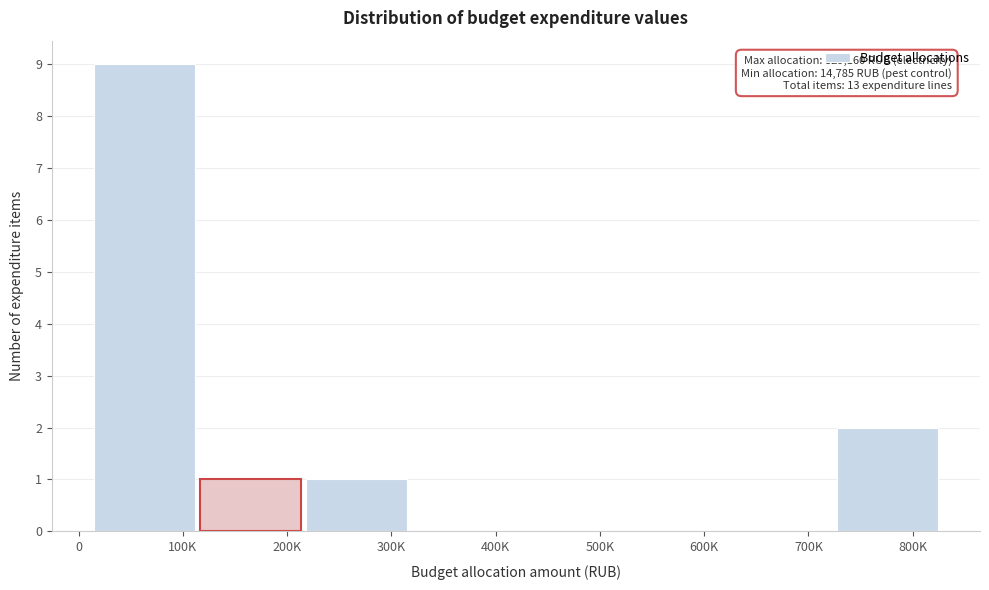

Reading right to left, what are all the values shown in this chart?

800K=2	700K=0	600K=0	500K=0	400K=0	300K=1	200K=1	100K=9